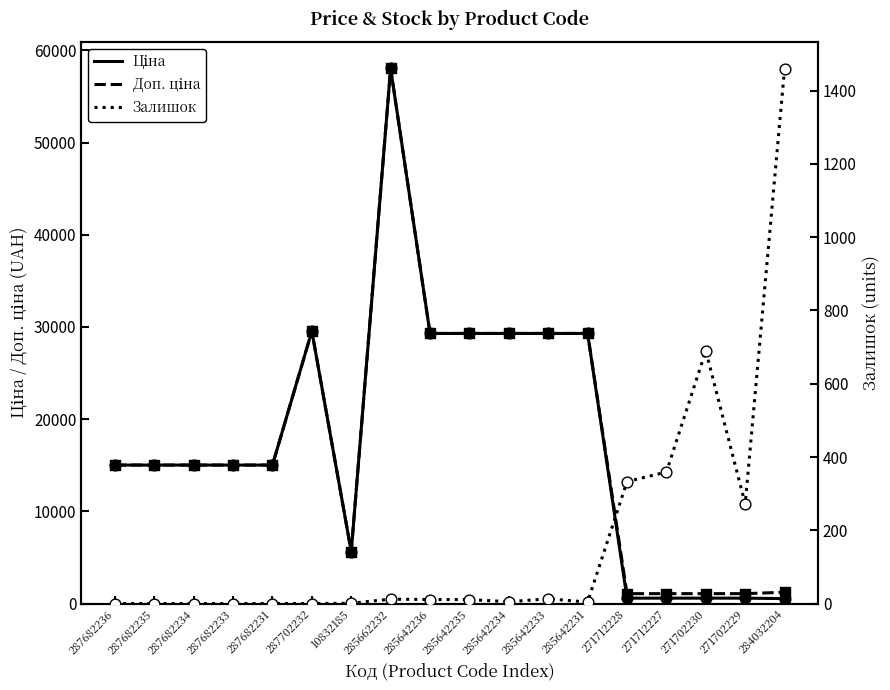

What are all the series names shown in the legend?

Ціна, Доп. ціна, Залишок